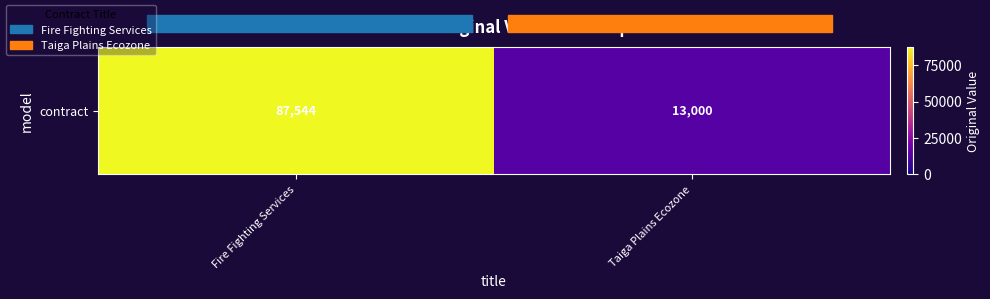

Between Taiga Plains Ecozone and Fire Fighting Services, which is larger?

Fire Fighting Services